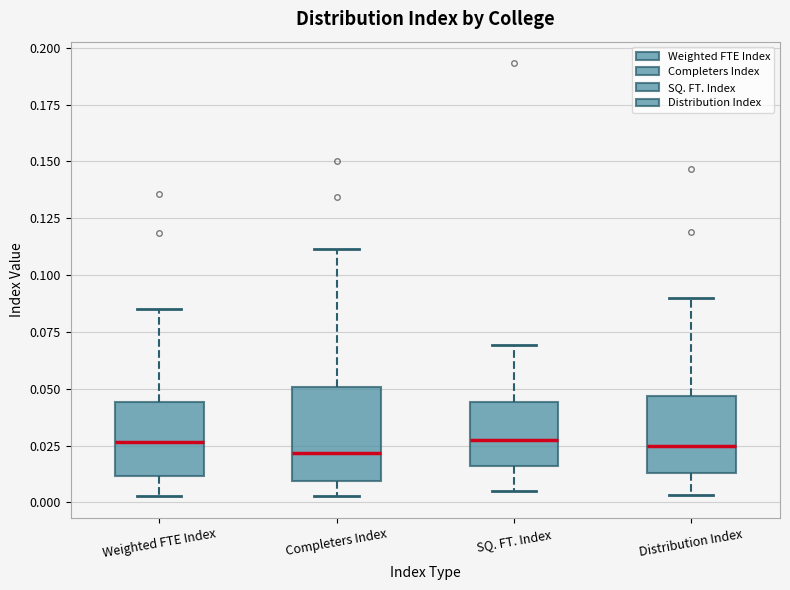

Where is the lower edge of the box for Distribution Index on the y-axis? The values are not printed on the chart, so give them approximately, as read against the axis.

0.015